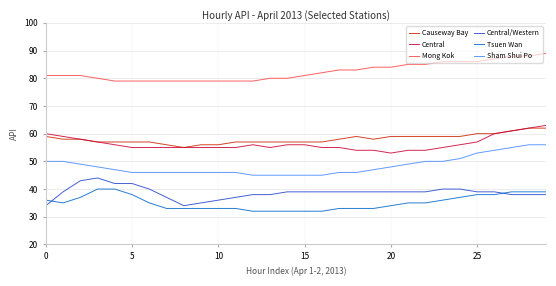

What is the highest value of the Central series?

63